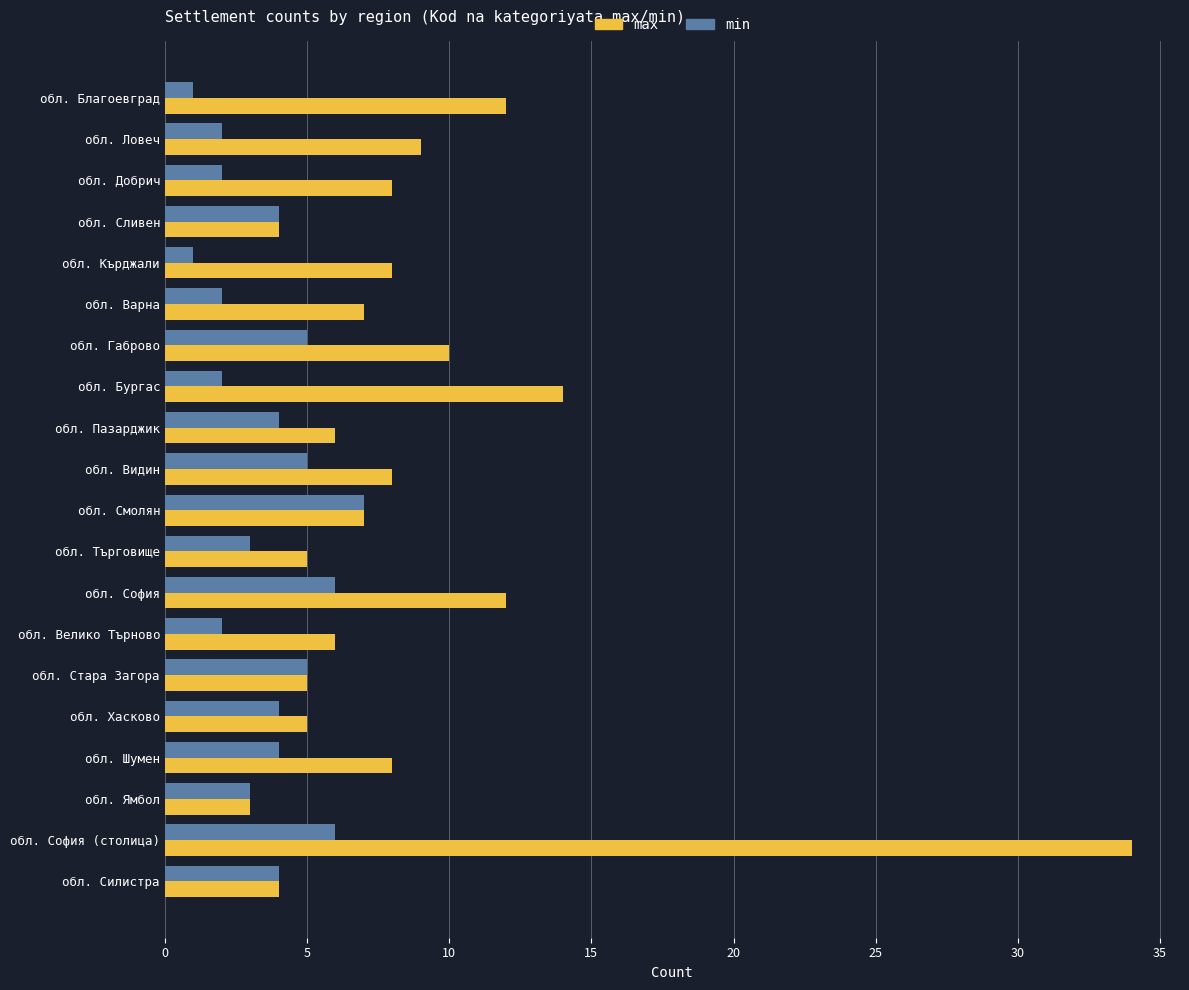

How many data points in max are less than 8?

10